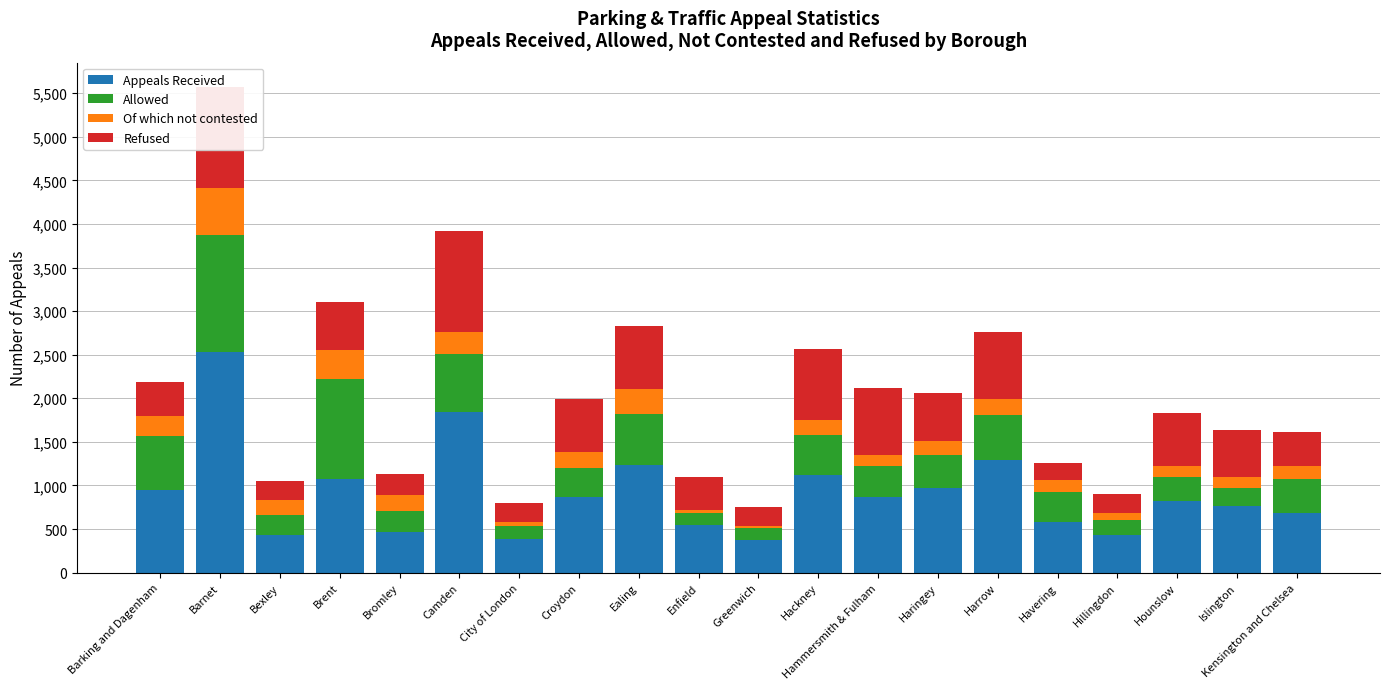

What value does the Refused series have at Havering, to the nearest 100?

200